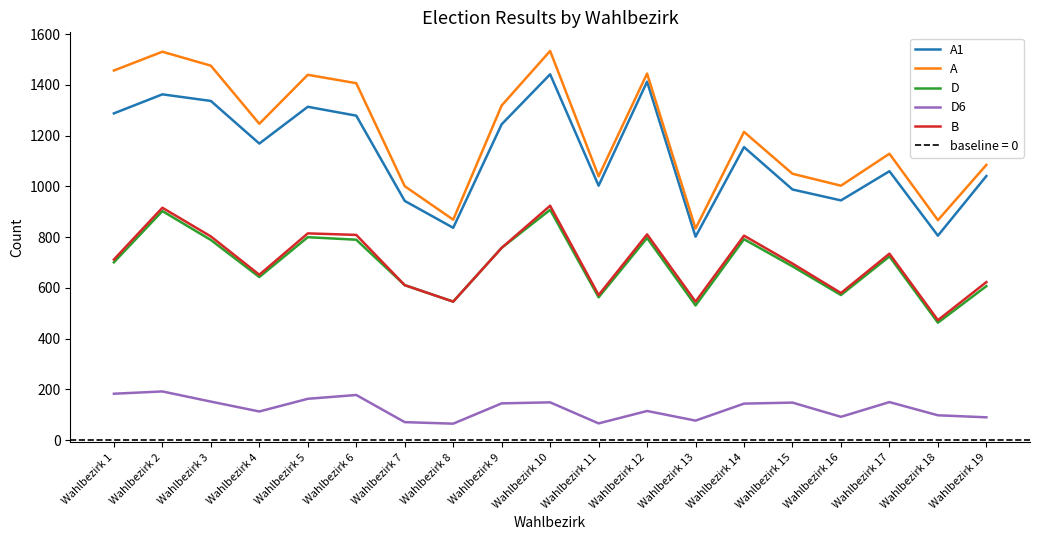

Which category has the lowest value across all series?

Wahlbezirk 8